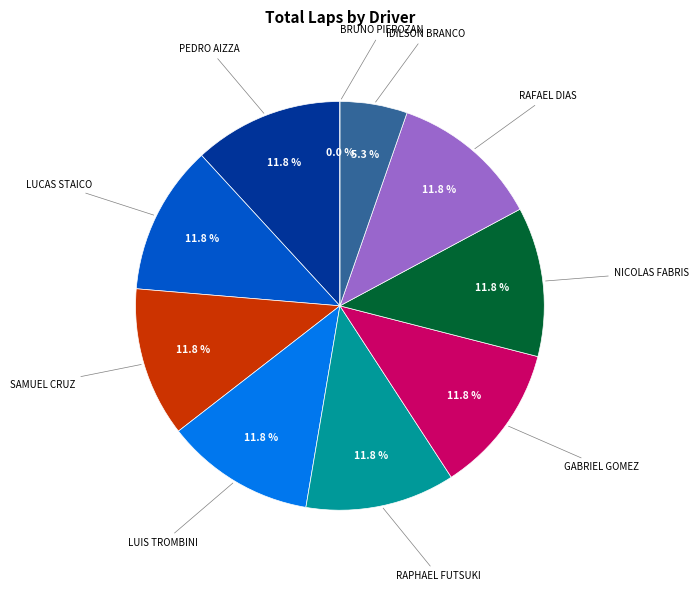

To the nearest percent, what portion does NICOLAS FABRIS represent?

12%